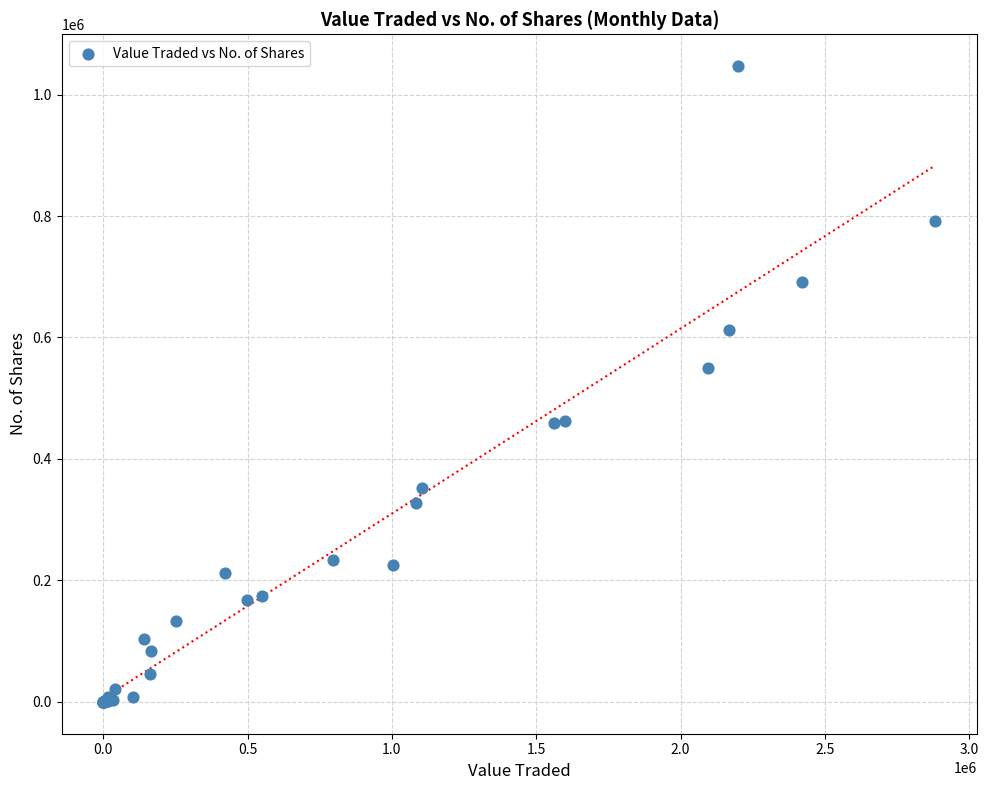

What Y value in the scatter plot is closest to 523417?

549148